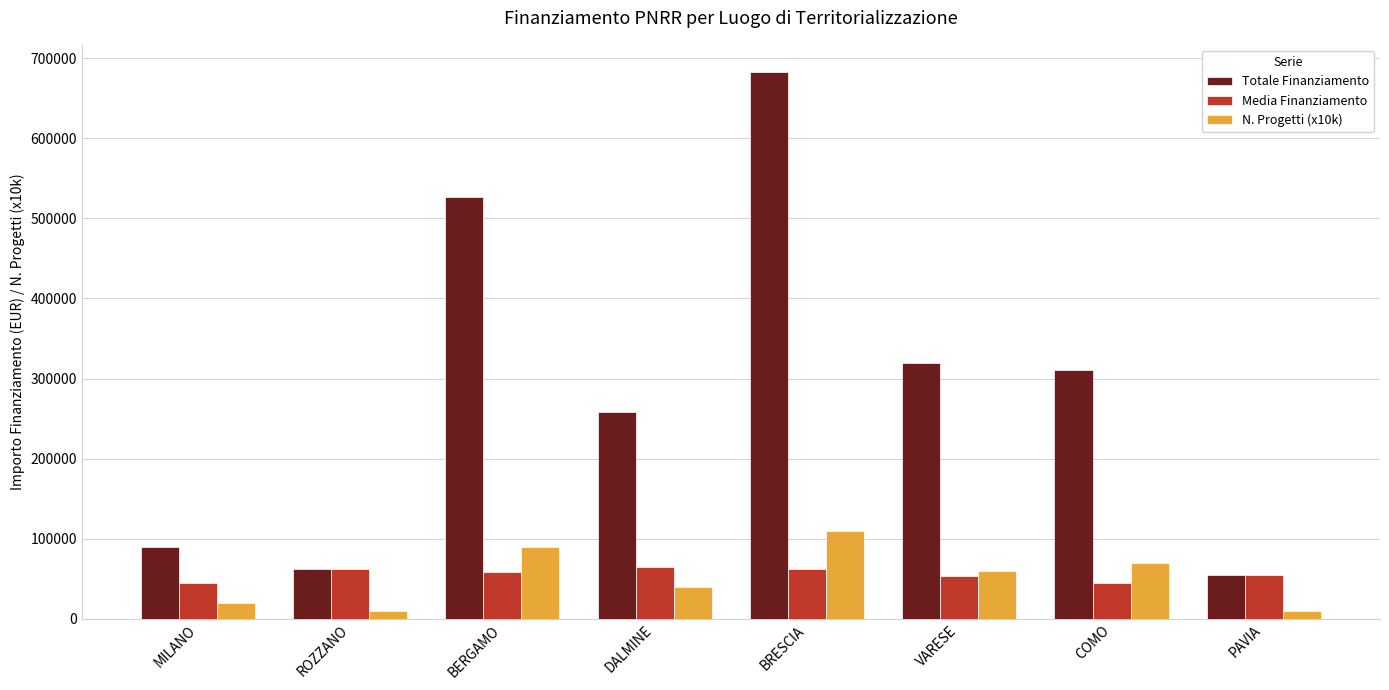

What is the lowest value of the Totale Finanziamento series?

54577.6